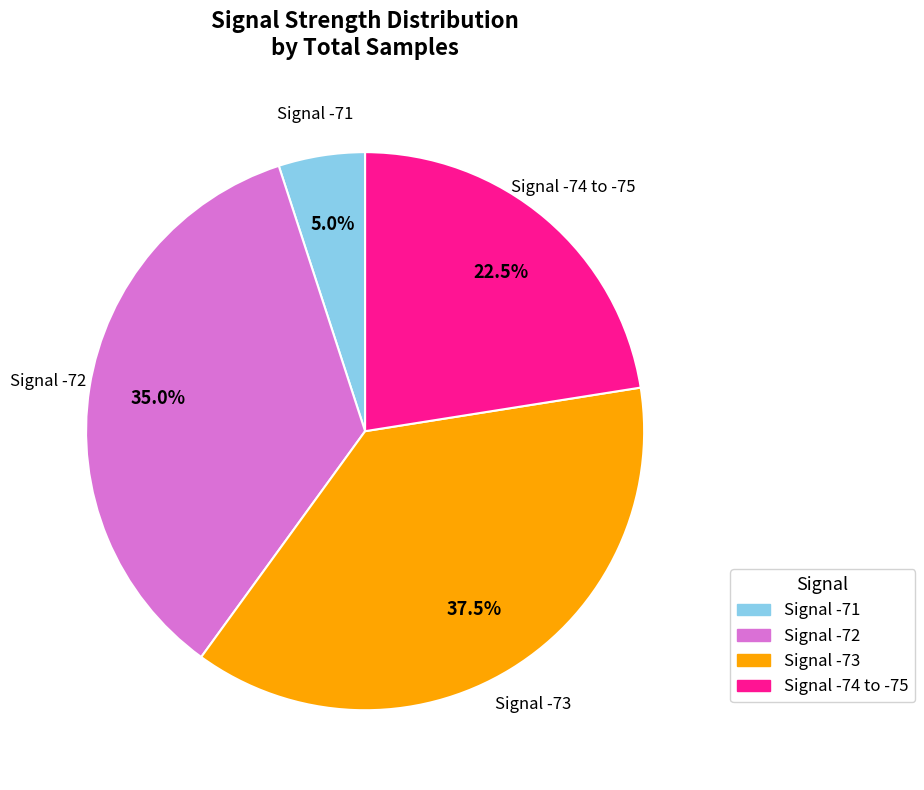

Is there any slice that represents more than half of the pie?

No